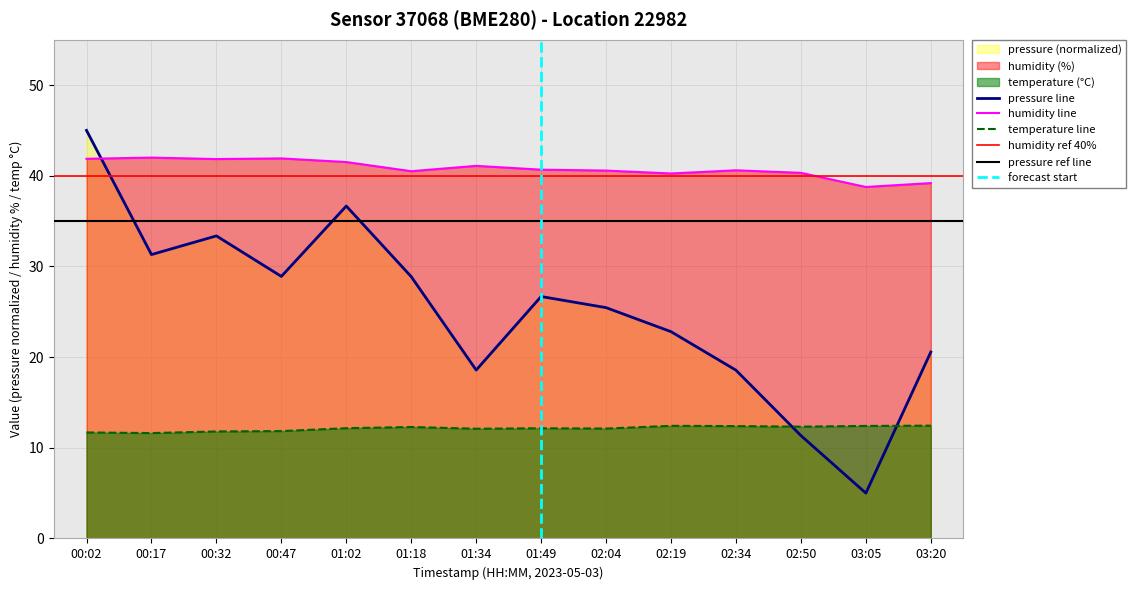

Which series changed the most between 02:04 and 03:20?

pressure